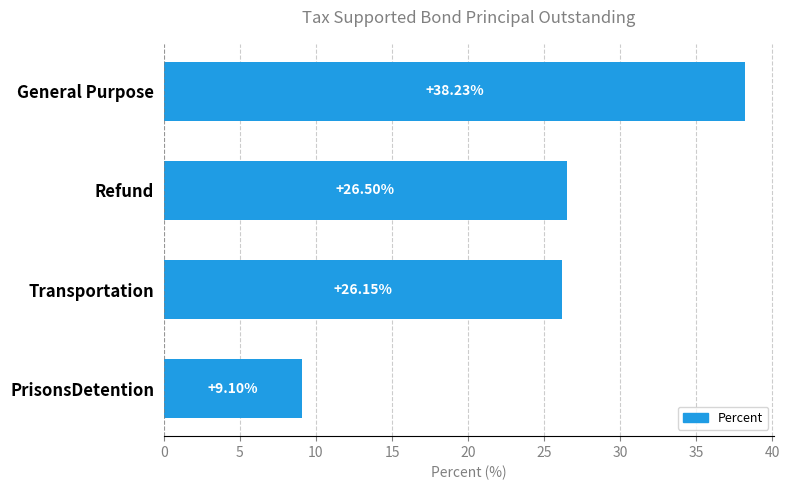

How many data points are less than 26?

1